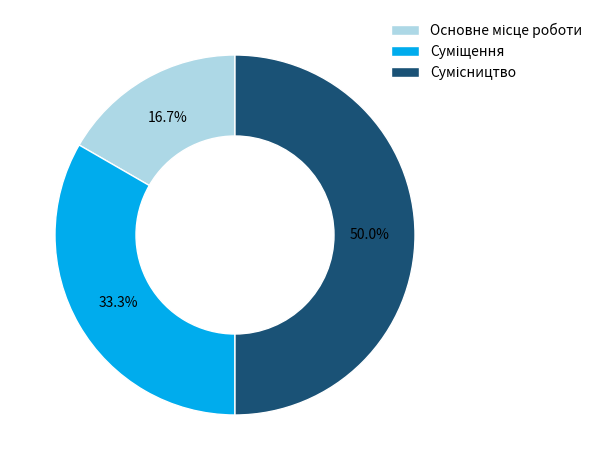

Count the number of slices in the pie.

3